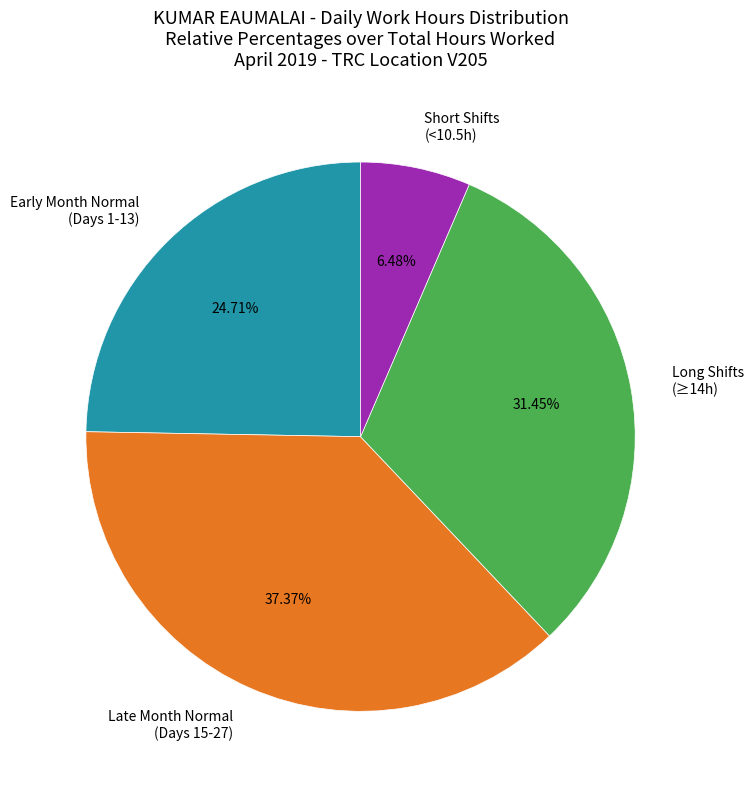

Rank the categories by value from lowest to highest.

Short Shifts (<10.5h), Early Month Normal (Days 1-13), Long Shifts (≥14h), Late Month Normal (Days 15-27)